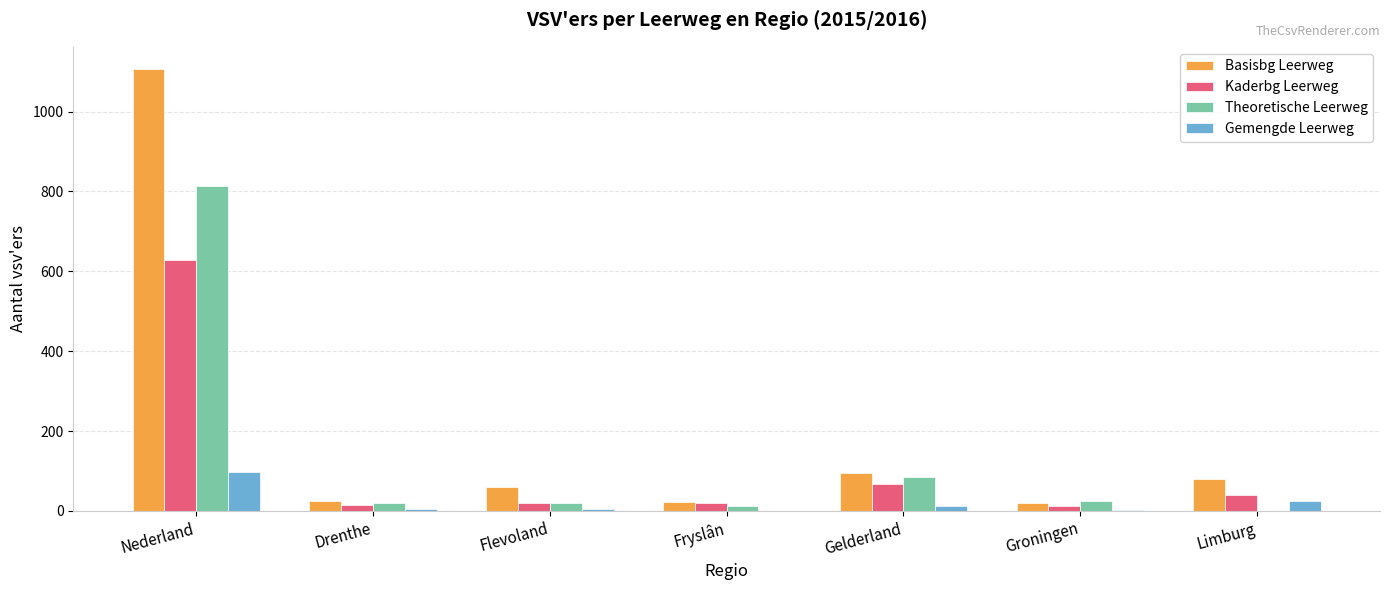

What are all the series names shown in the legend?

Basisbg Leerweg, Kaderbg Leerweg, Theoretische Leerweg, Gemengde Leerweg